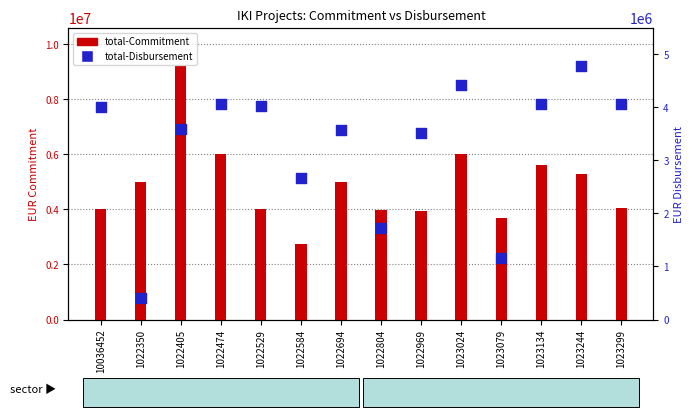

At which category is the sum across all series the highest?

1022405